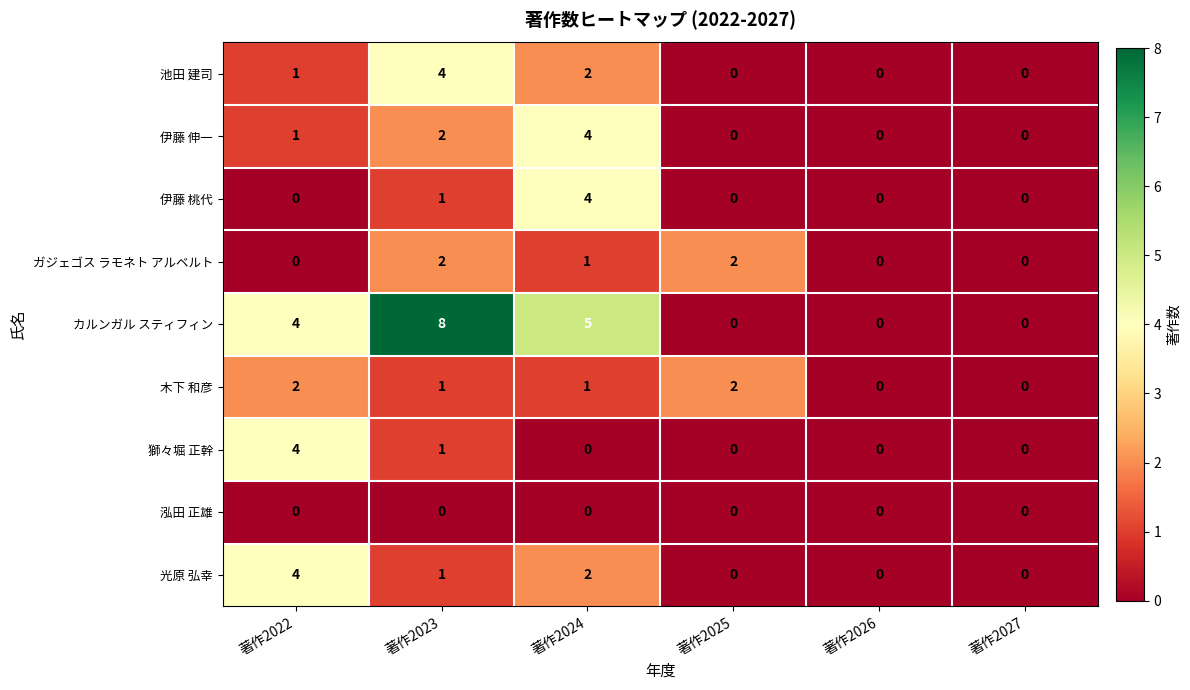

What is the sum of all 獅々堀 正幹 values?

5